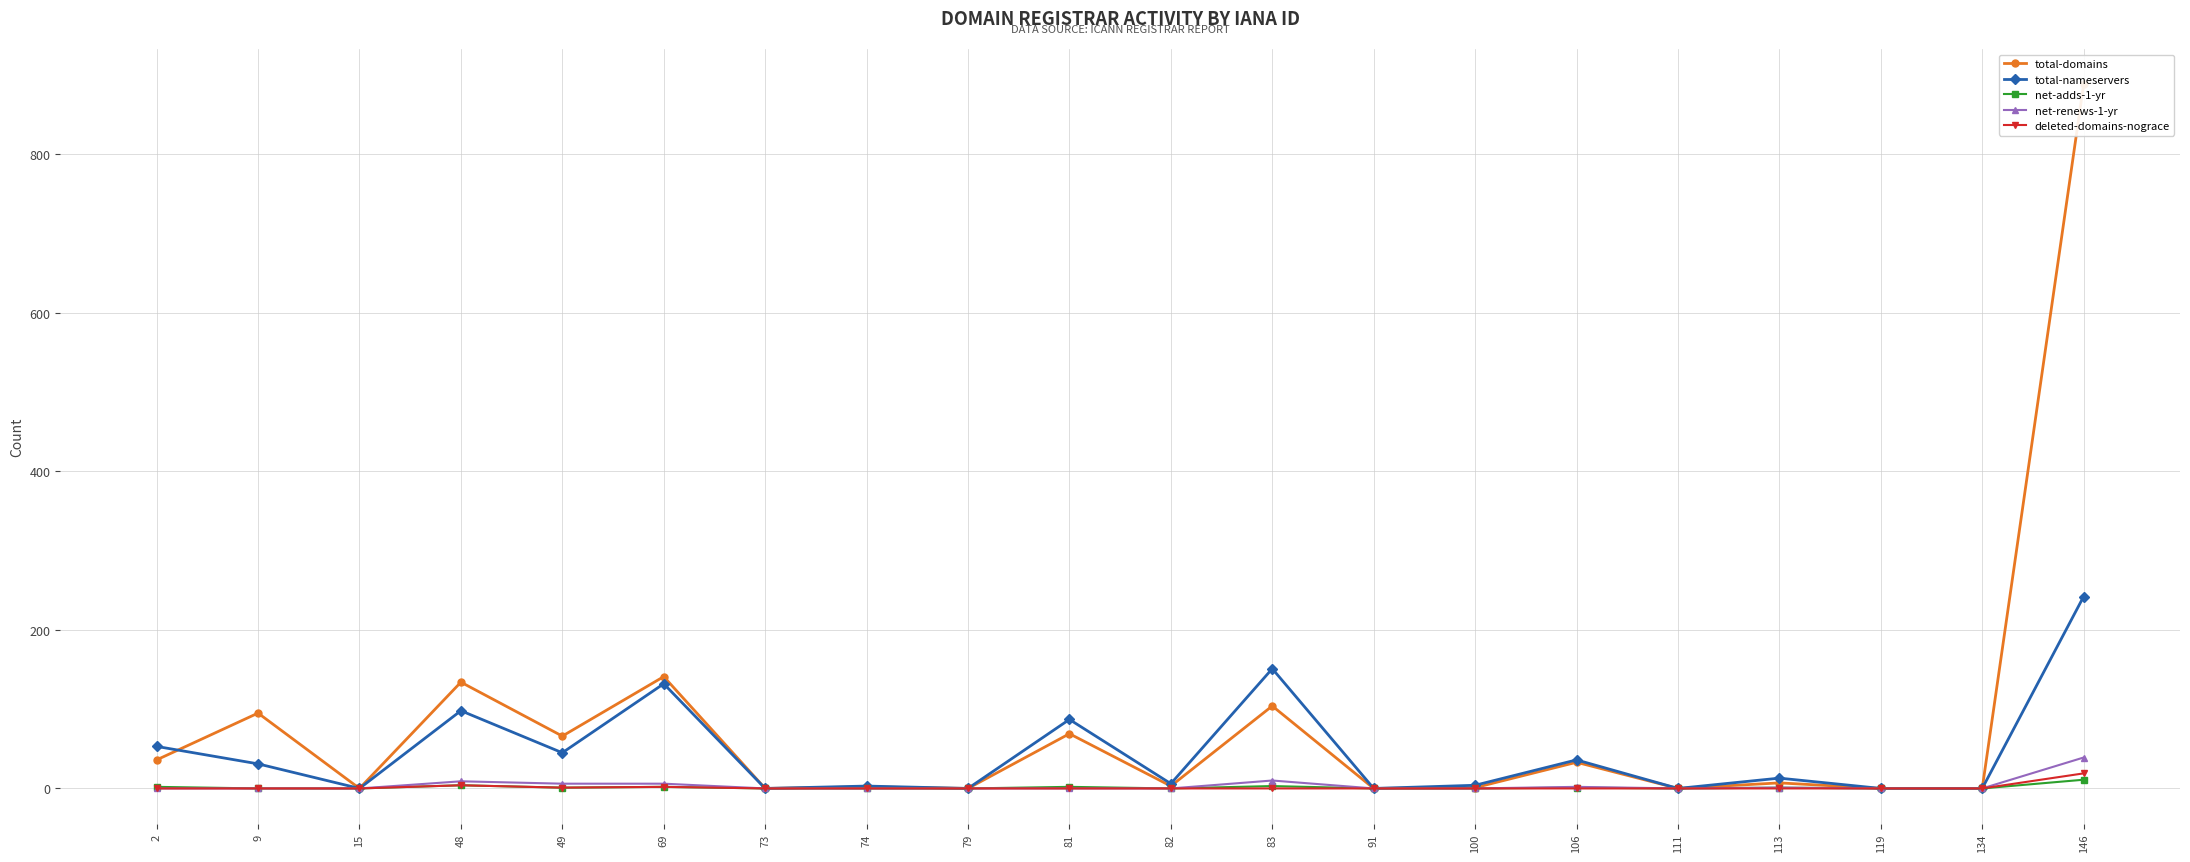

Between 2 and 69, which series saw the biggest shift?

total-domains